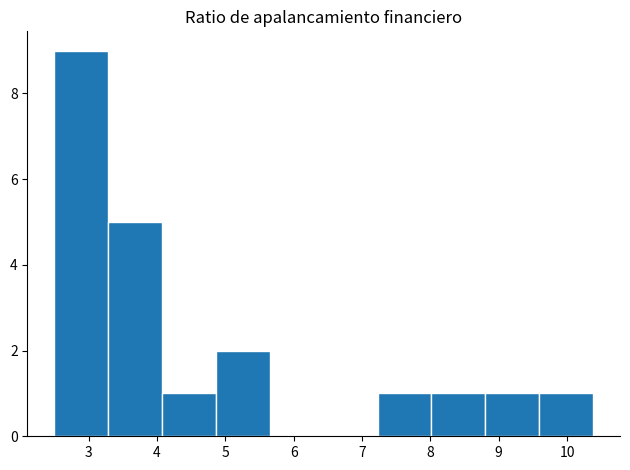

Which range on the x-axis has the tallest bar?

2.5 to 3.3